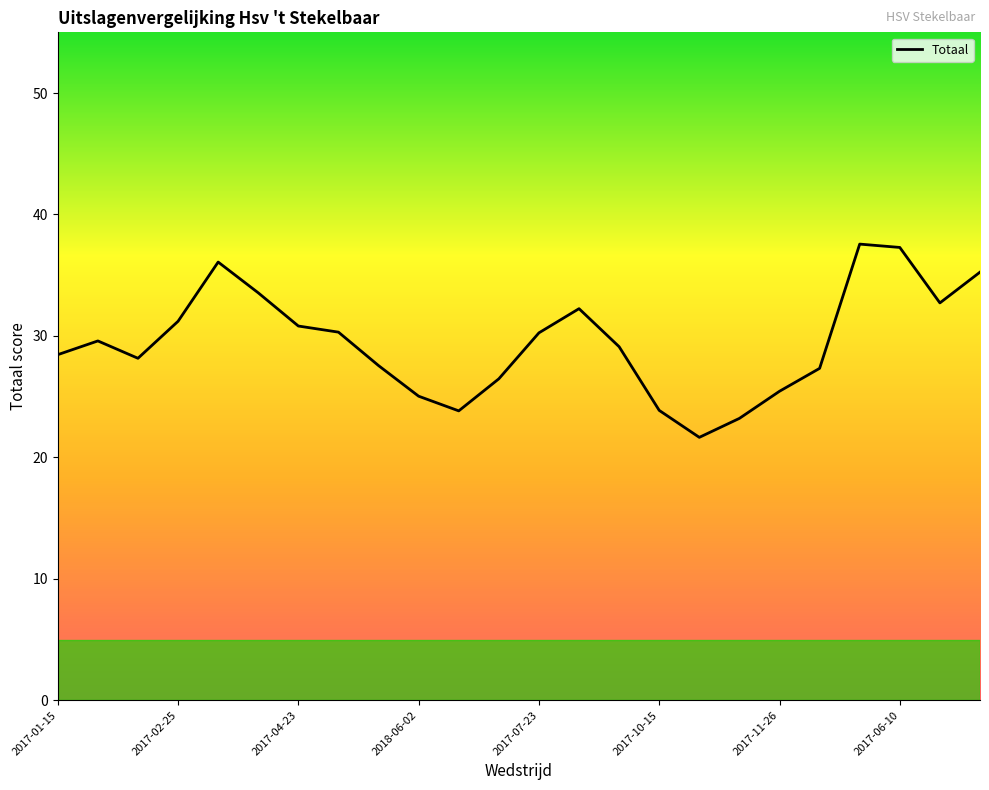

What is the maximum value shown in the chart?

37.6